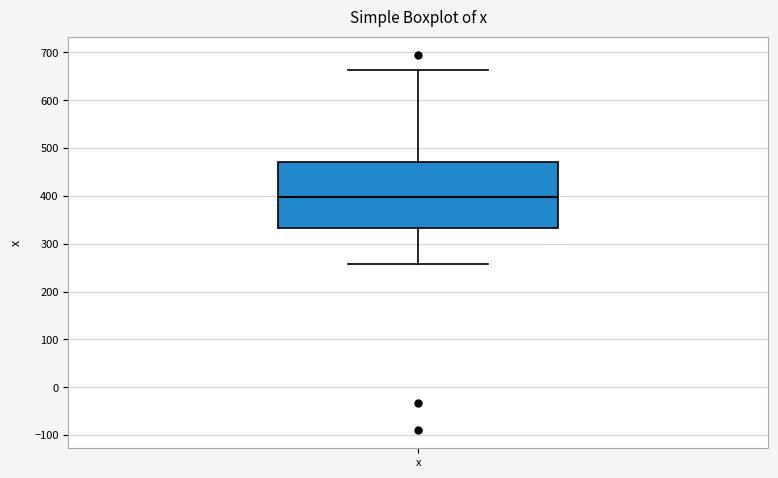

Where does the median line of the box for x sit on the y-axis? The values are not printed on the chart, so give them approximately, as read against the axis.

400